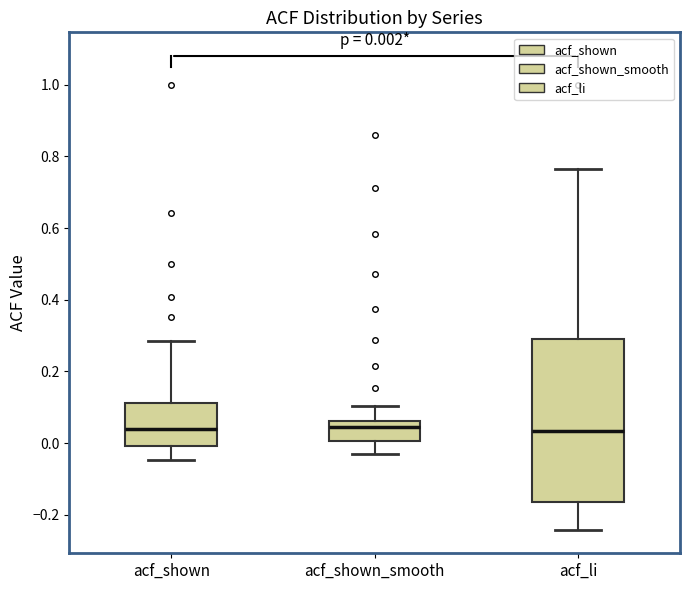

Comparing the boxes themselves (not the whiskers), which one is the tallest?

acf_li